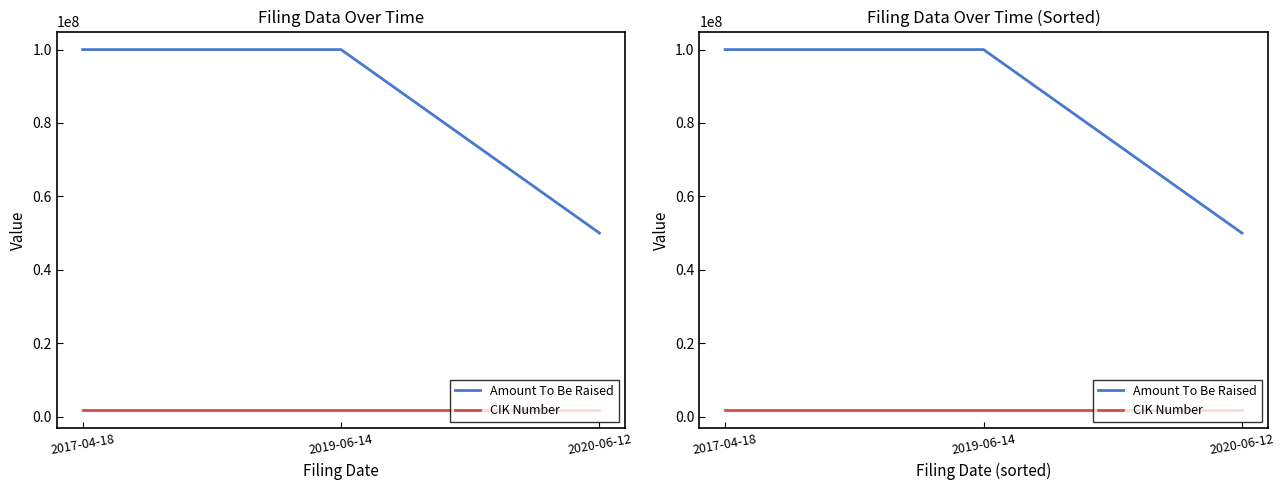

At 2020-06-12, list the series in order from largest to smallest.

Amount To Be Raised, CIK Number